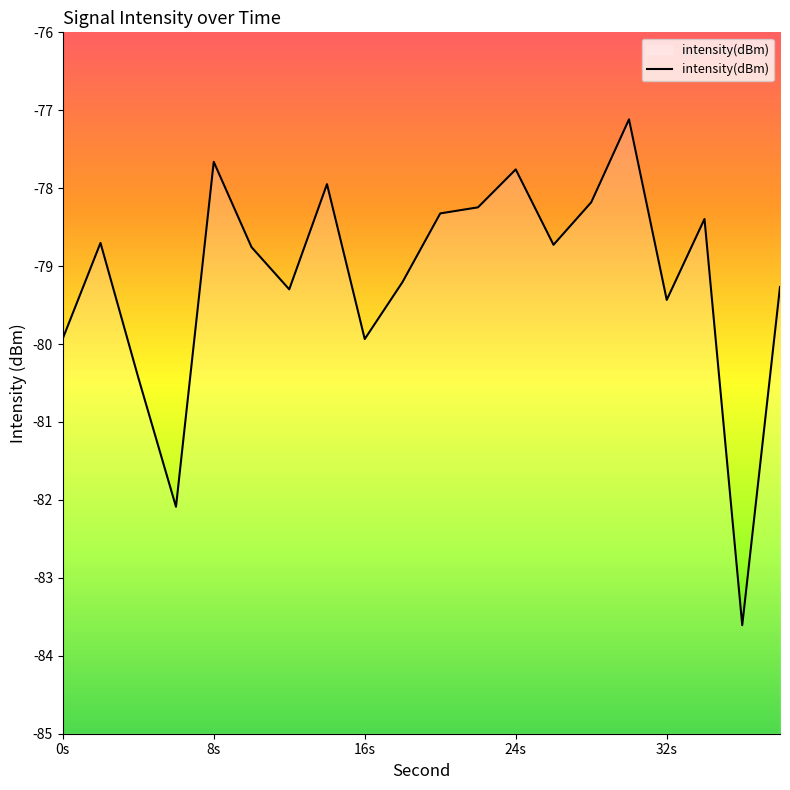

Does the chart have visible grid lines?

No